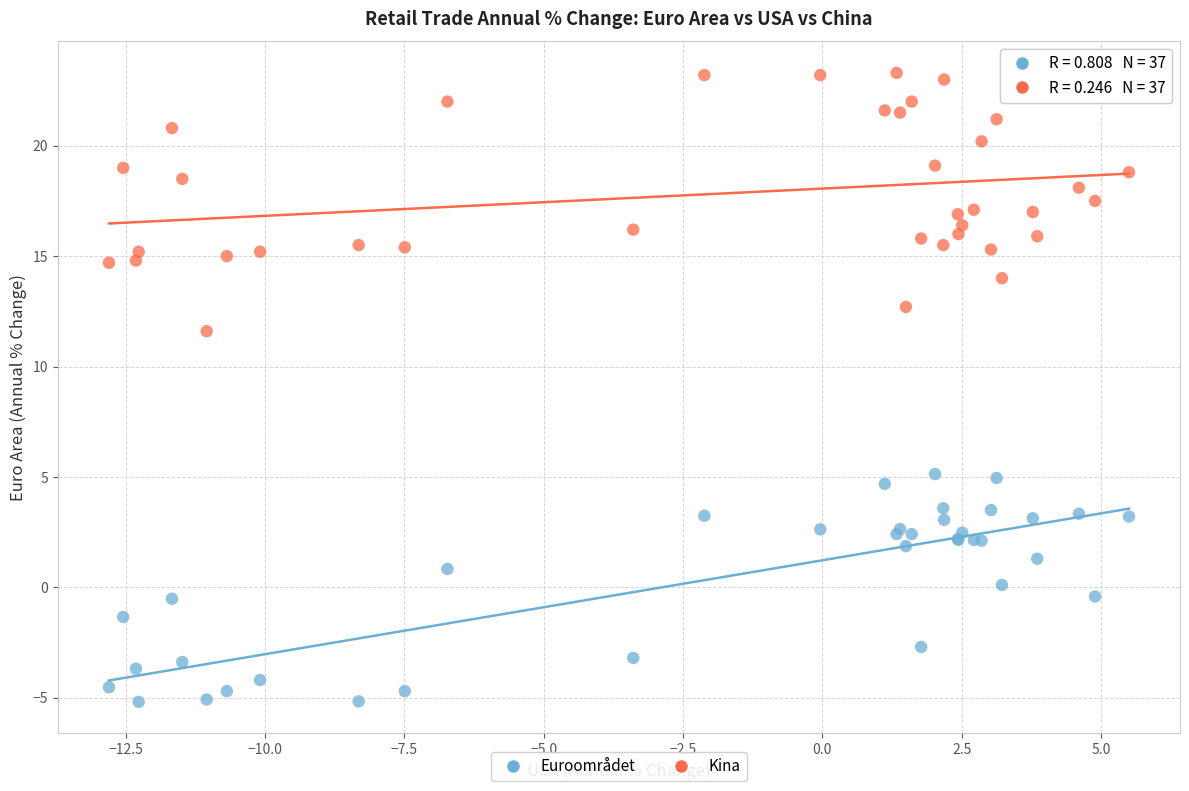

Which series reaches the maximum Y coordinate?

Kina